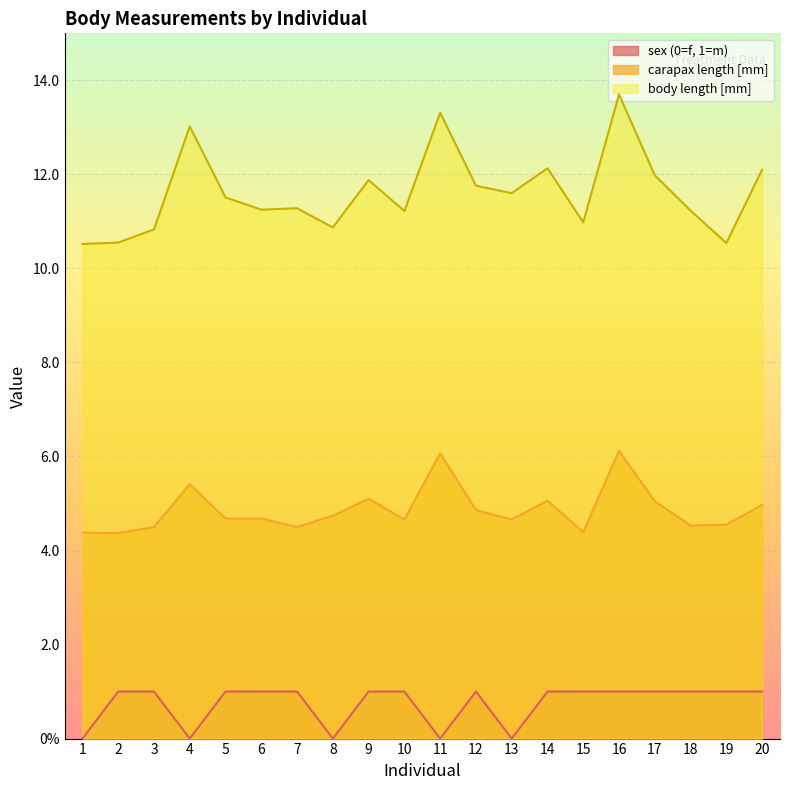

What is the difference between the maximum and minimum values in the sex (0=f, 1=m) series?

1.0